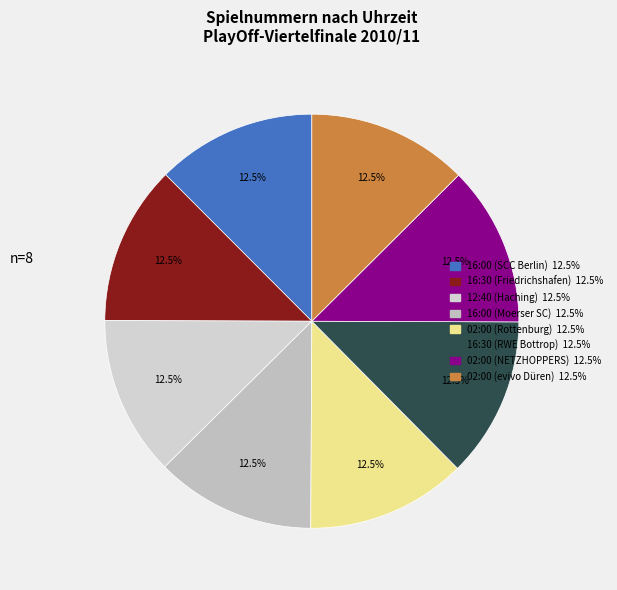

What is the smallest slice in the pie chart?

16:30 (Friedrichshafen)